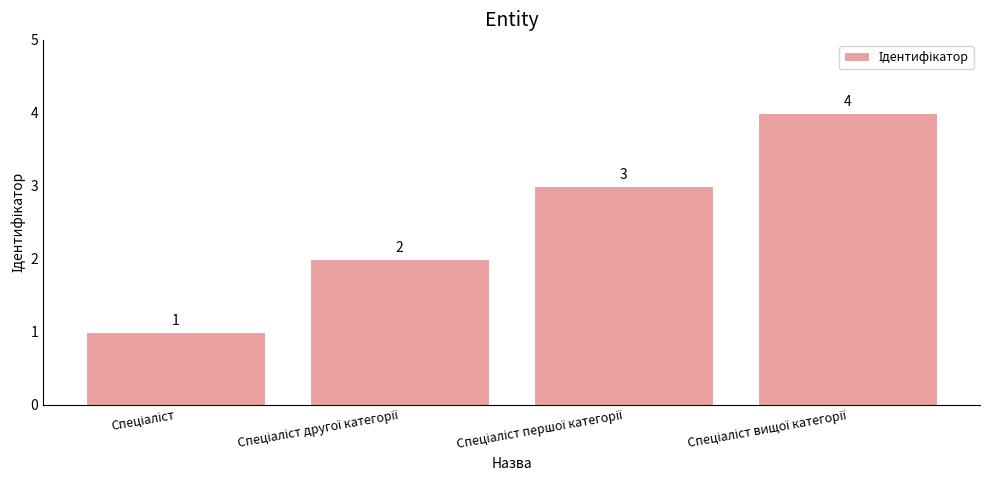

What is the value of the 1st bar from the left?

1